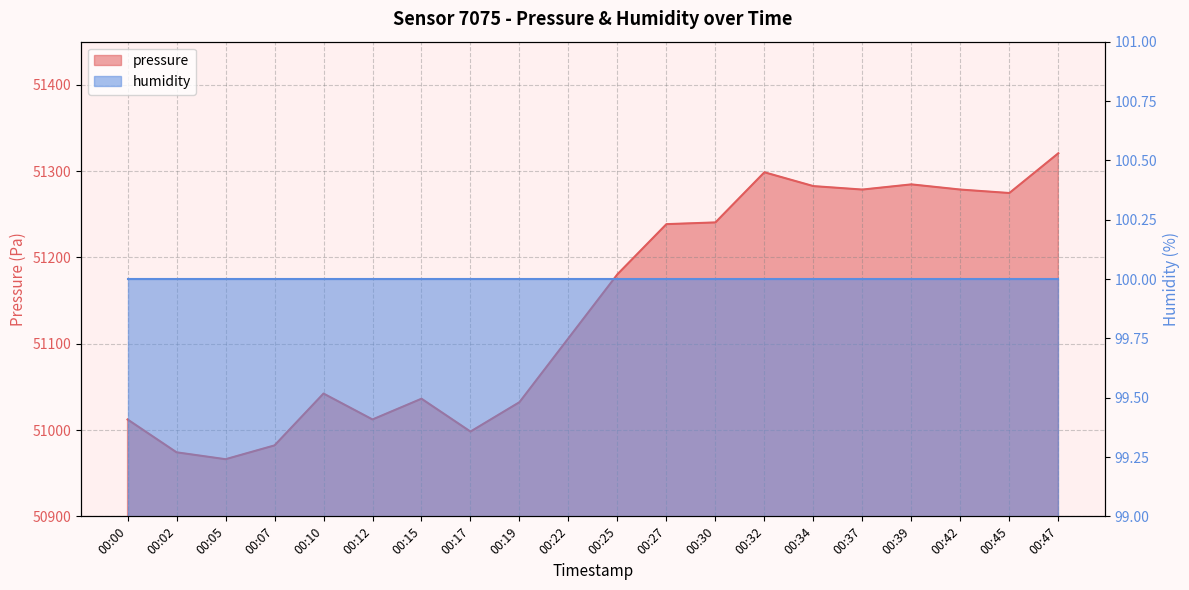

What is the greatest value displayed?

51320.7